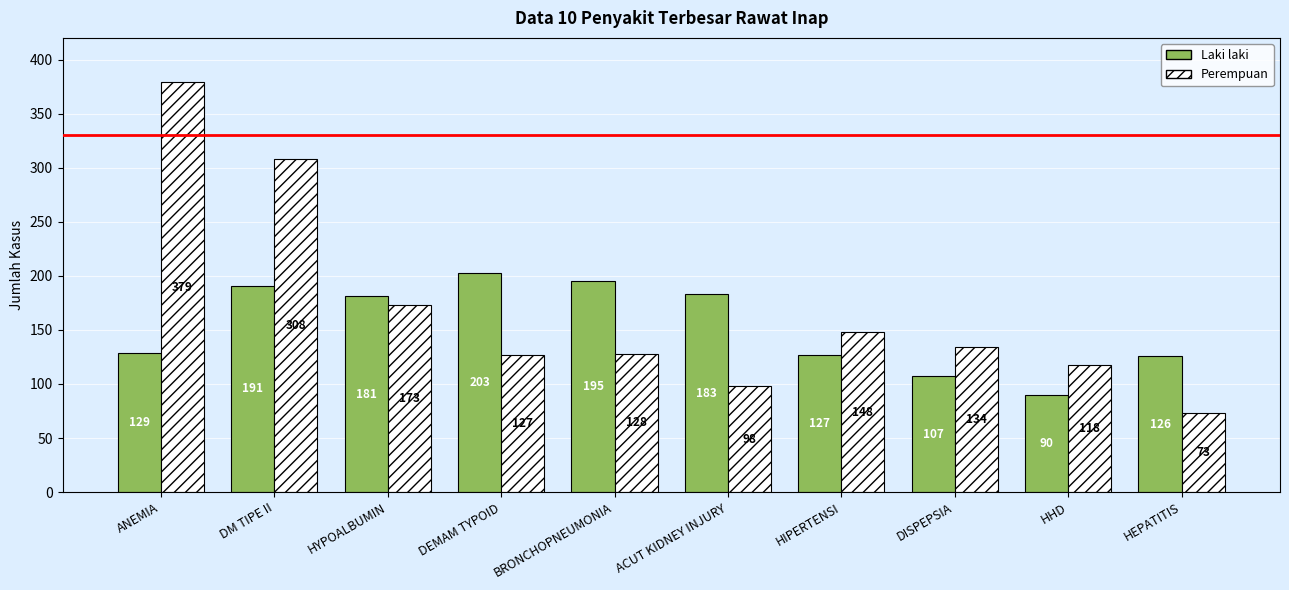

Which series has the largest total across all categories?

Perempuan